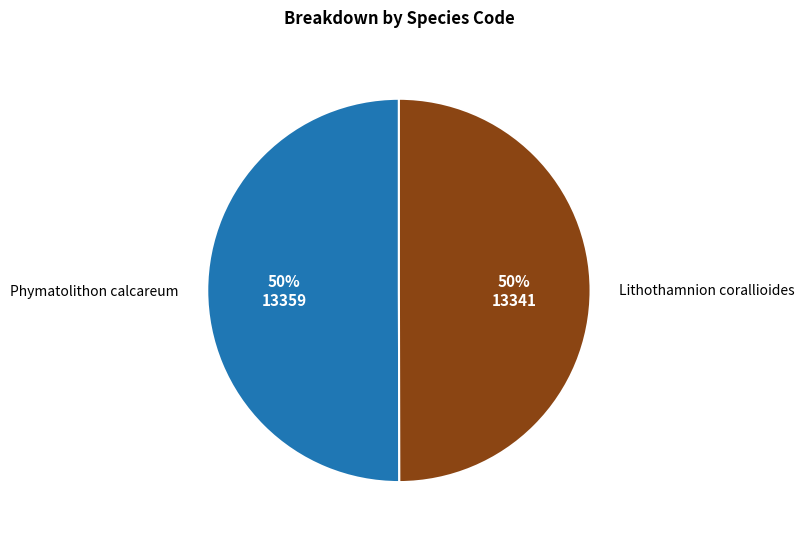

To the nearest percent, what percentage of the pie is Phymatolithon calcareum?

50%